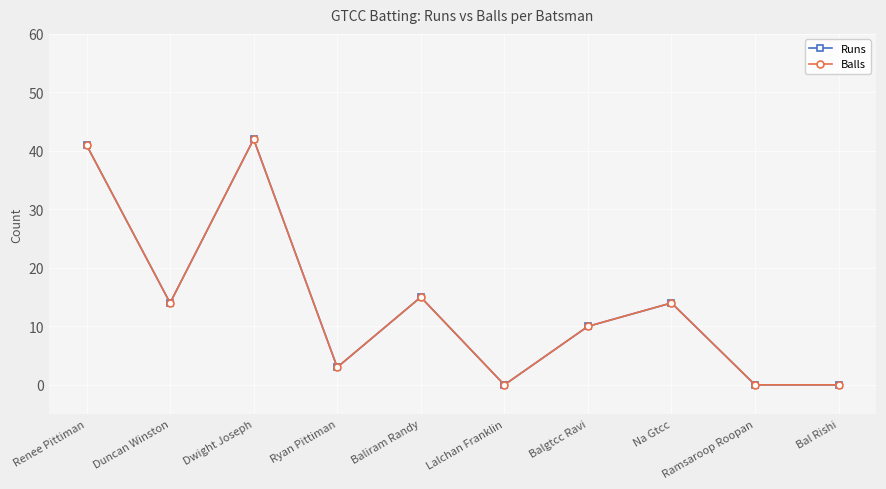

Is this an area chart (filled region under the line)?

No